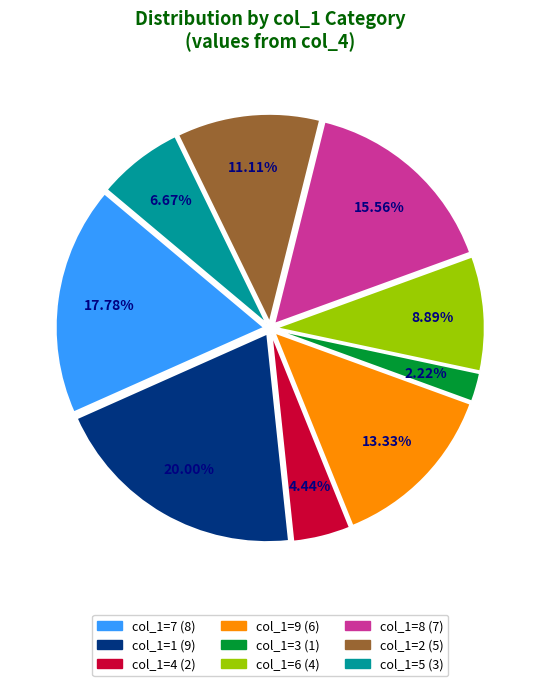

Is there any slice that represents more than half of the pie?

No